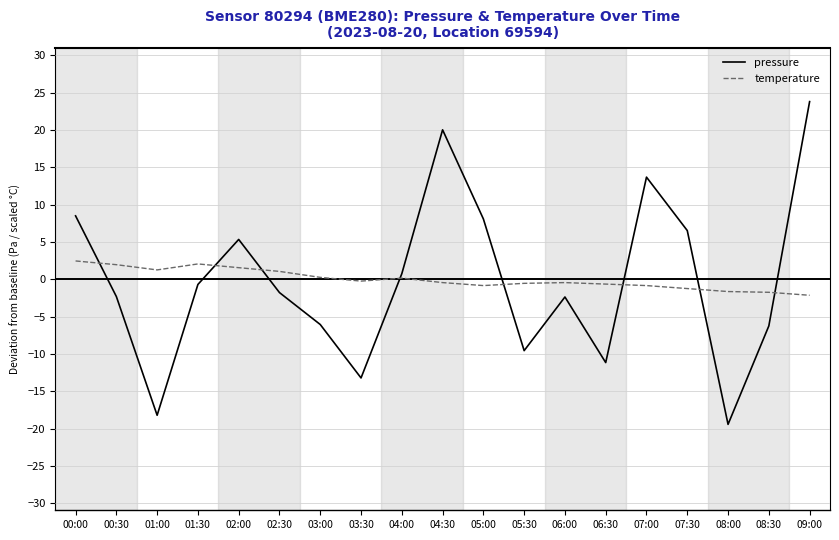

What are all the series names shown in the legend?

pressure, temperature